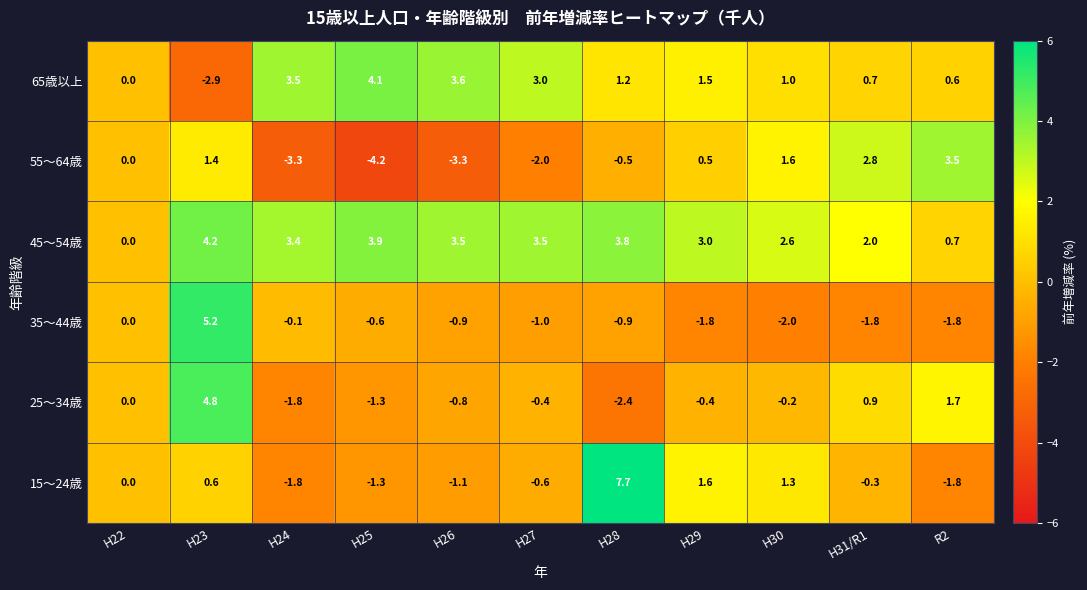

What is the difference between the maximum and minimum values in the 35～44歳 series?

7.2